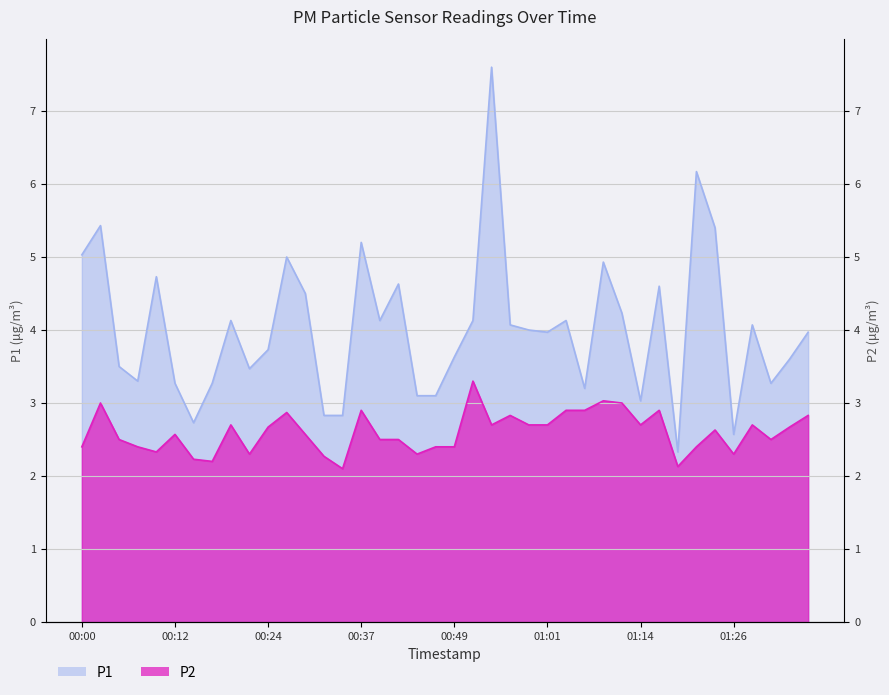

Is the value of P2 at 01:21 greater than the value of P1 at 00:56?

No